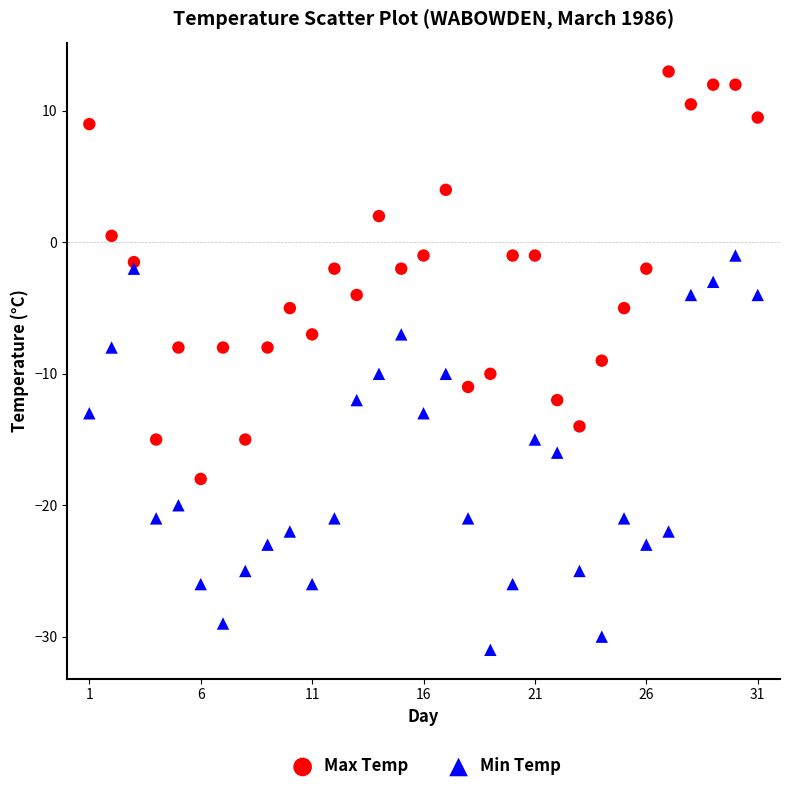

Across all data points, what is the range of X values (max minus min)?

30.0